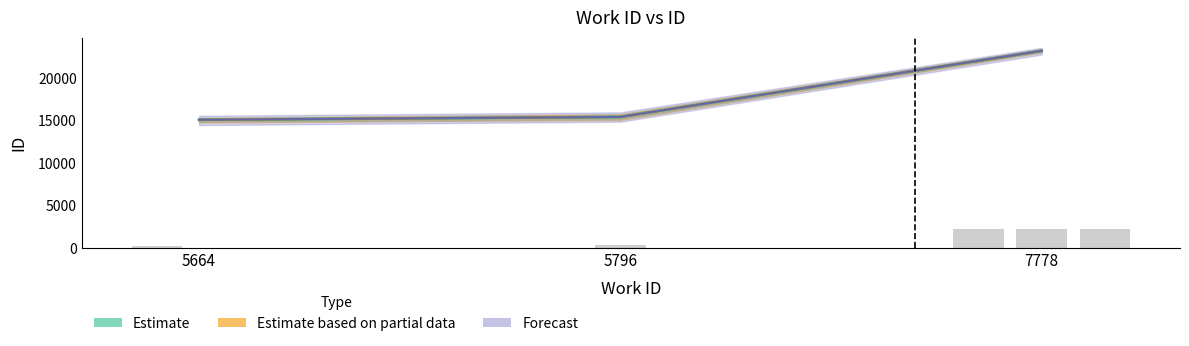

What is the difference between the values at 5796 and 7778?

1868.6